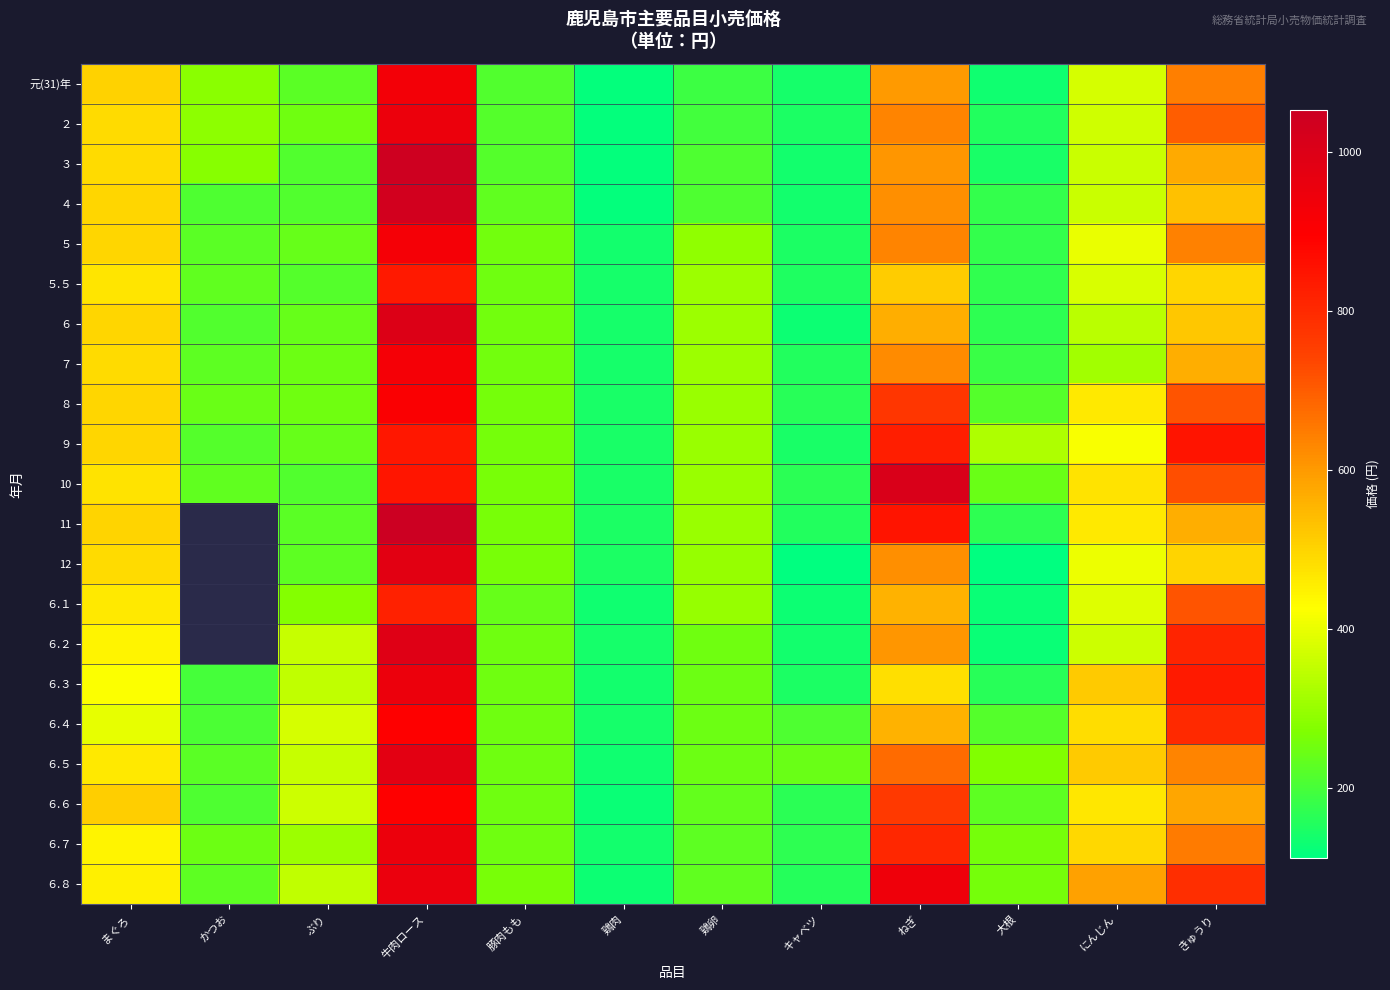

List the series in order of their overall mean, highest first.

11, 12, ６.１, ６.２, ６.８, 10, ９, ６.５, ６.７, ８, ６.６, ６.４, ６.３, ５, ２, ７, ３, ６, 元(31)年, ４, ５.５